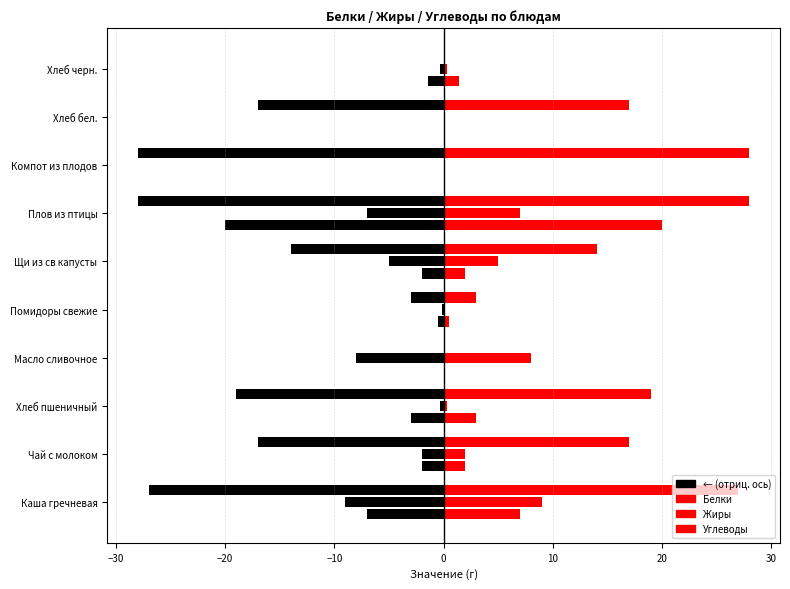

Between Масло сливочное and Чай с молоком, which is larger?

Масло сливочное